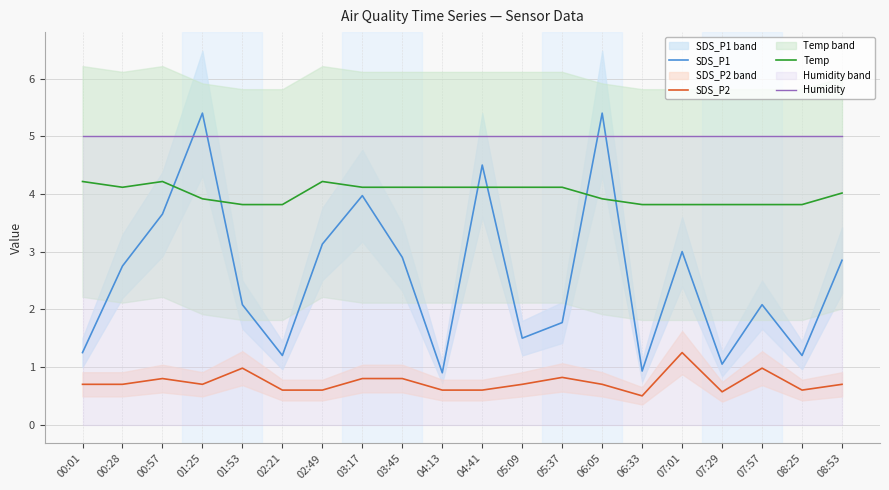

What is the spread (max minus min) of values at 05:09?

4.3